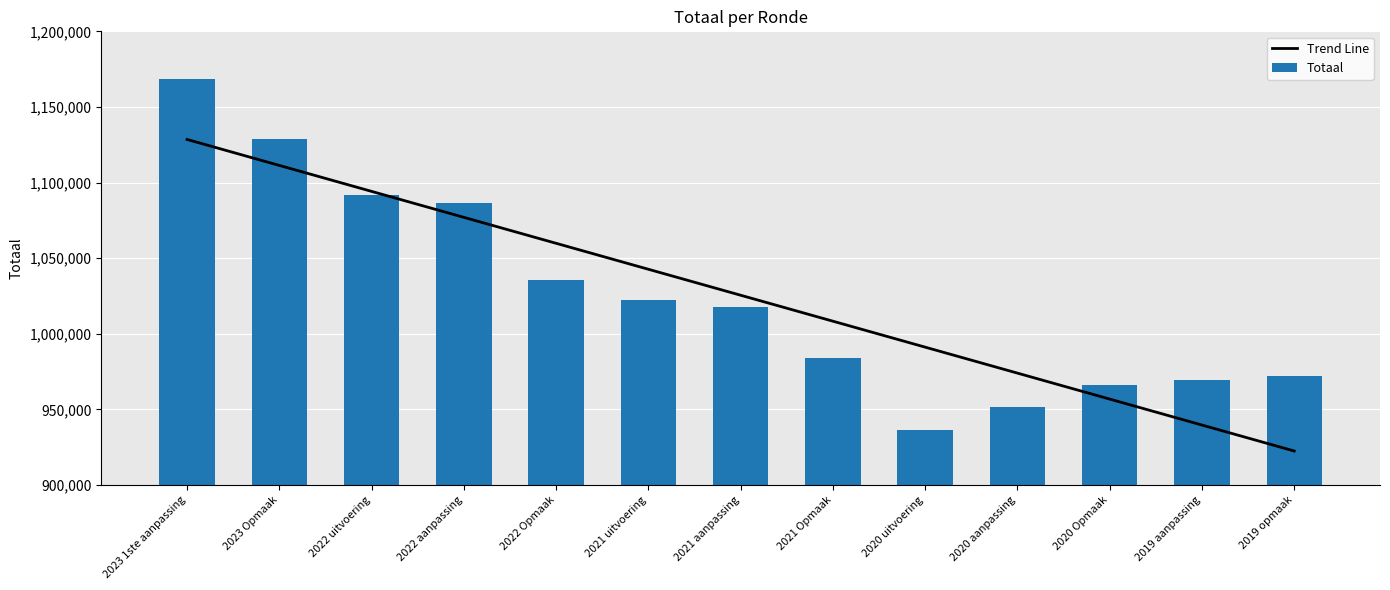

How many groups of bars are there?

13